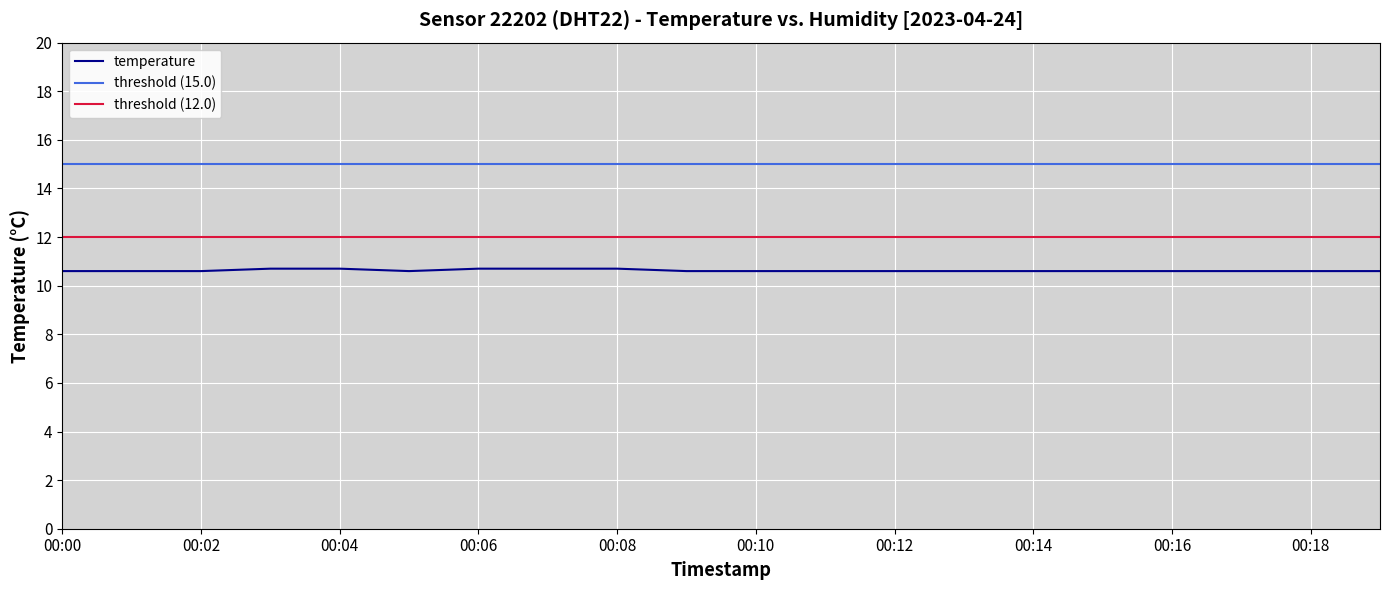

What is the value of the 15th point from the left?

10.6